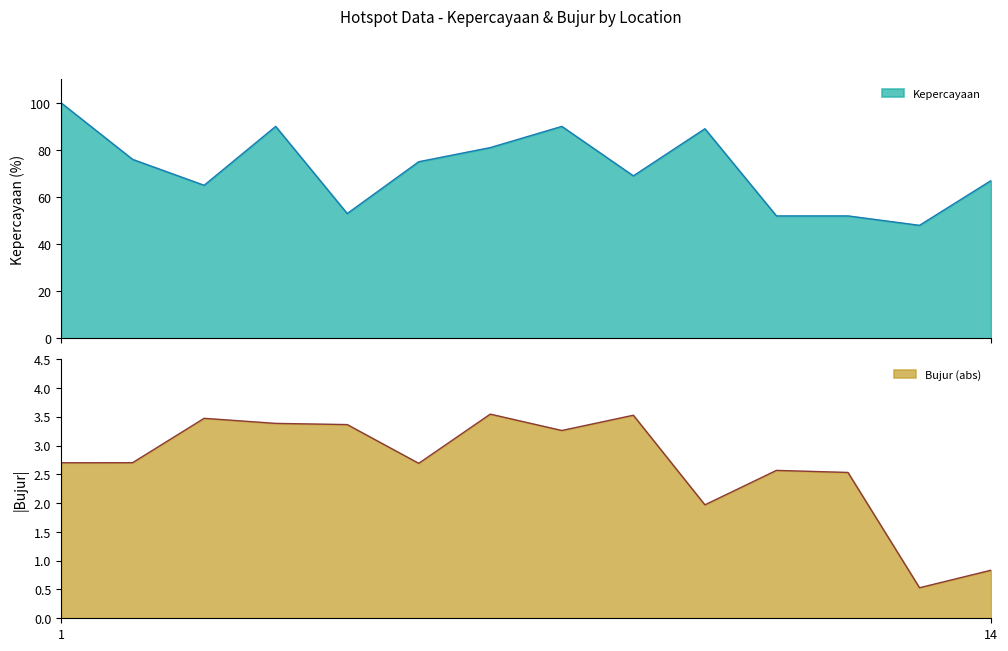

At how many categories does at least one series exceed 62?

10